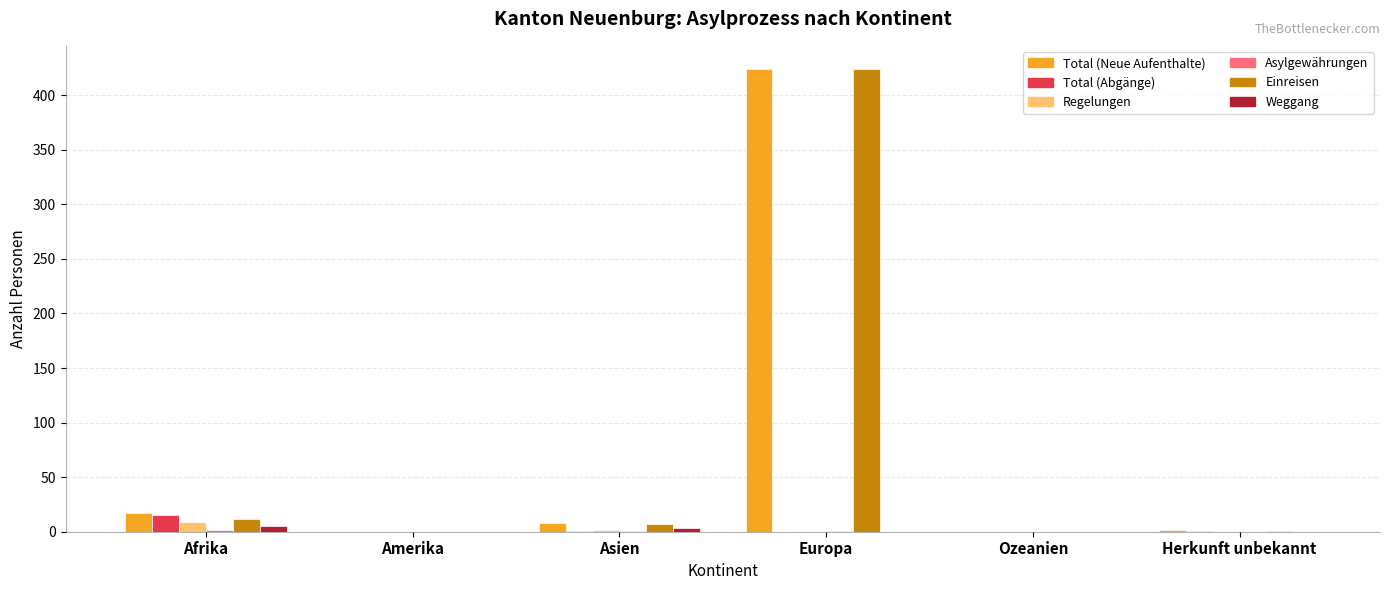

What is the sum of all Weggang values?

8